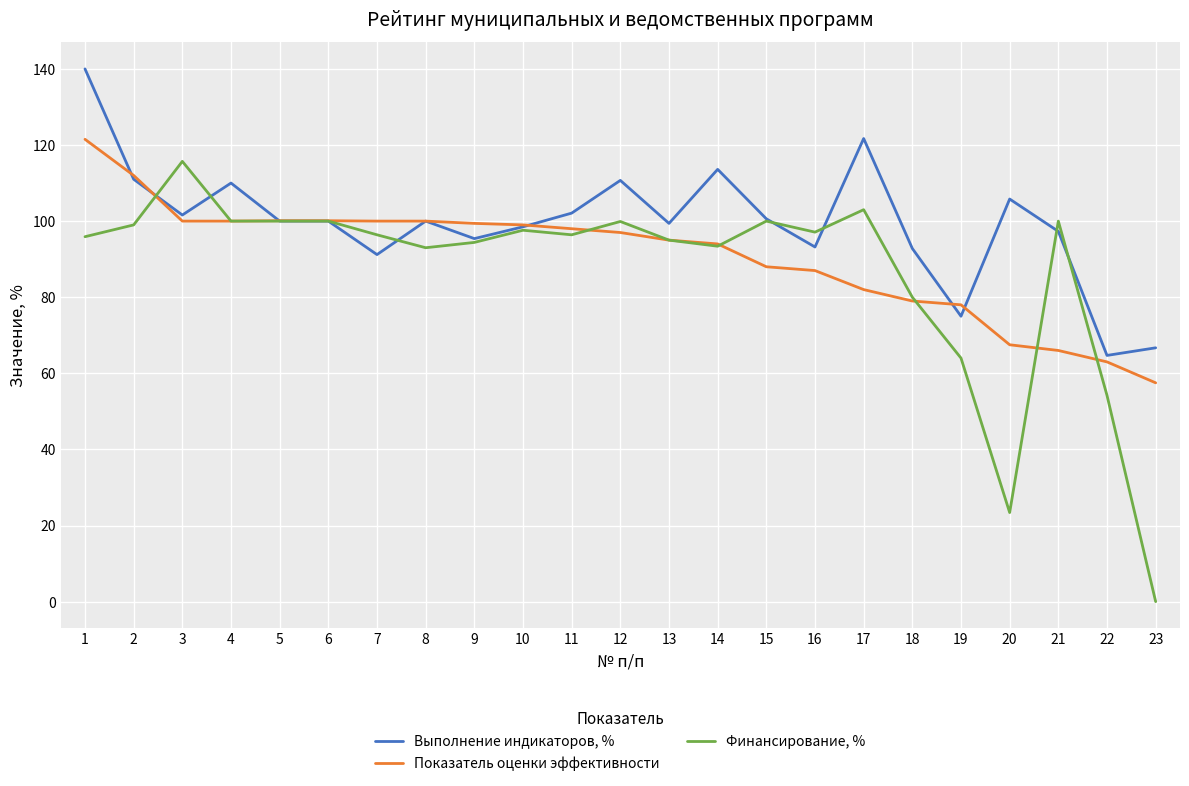

At which category does the chart reach its peak across all series?

1